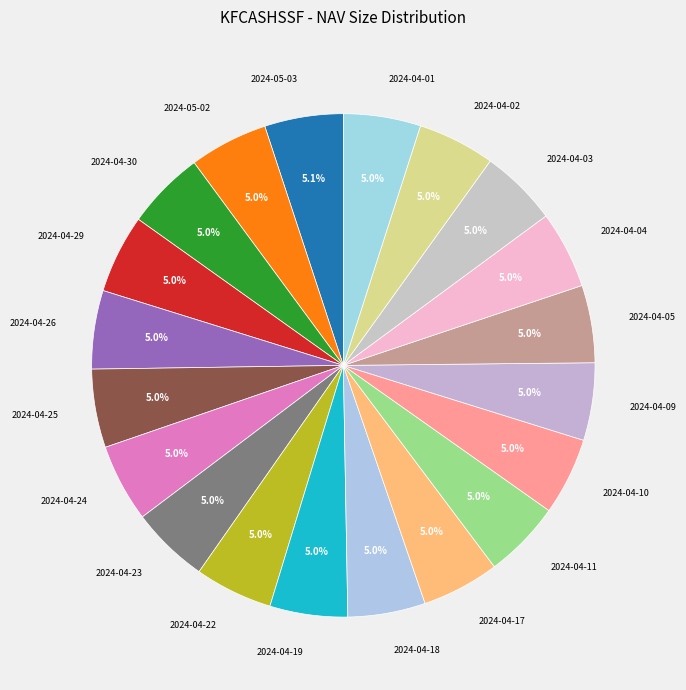

To the nearest percent, what is the average slice percentage?

5%